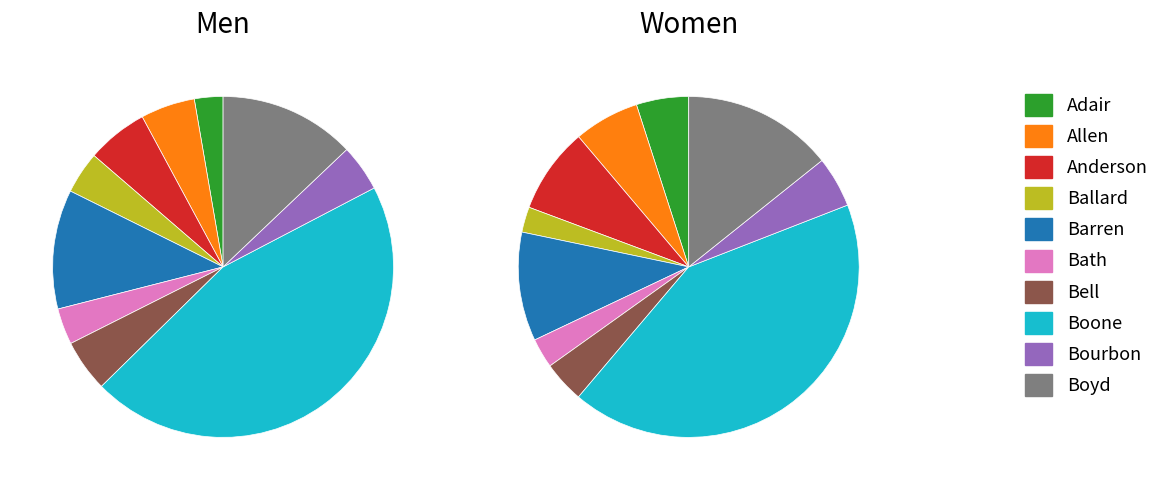

What is the spread (max minus min) of values at Adair?

1419